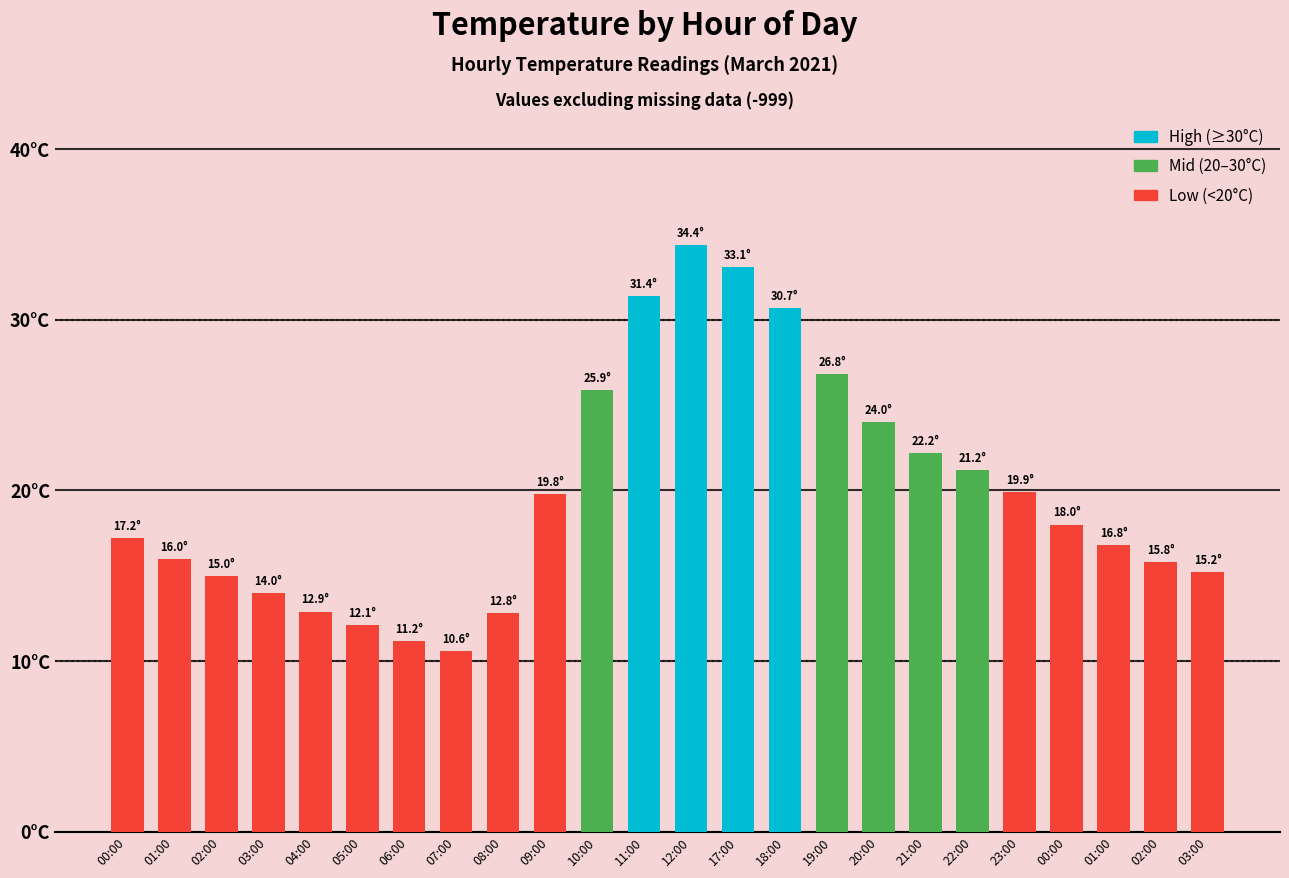

What is the smallest value displayed?

10.6